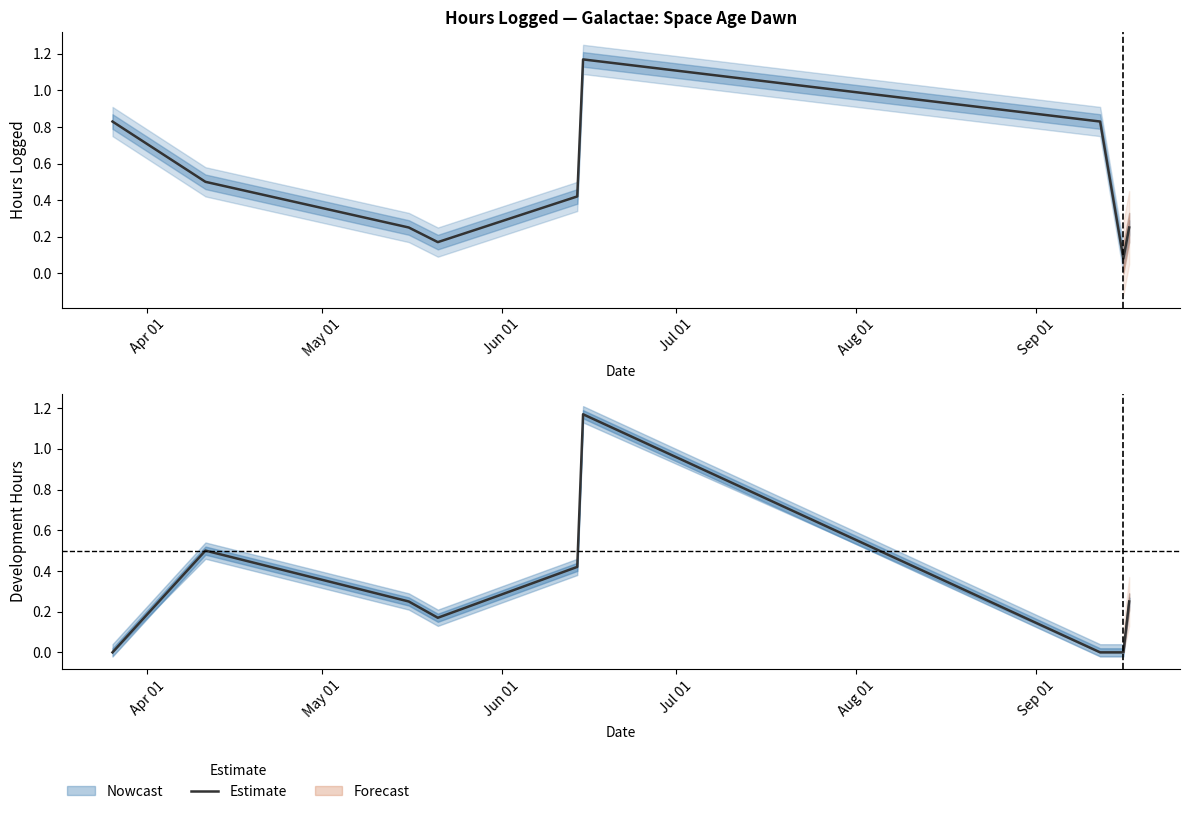

What is the average value?

0.3